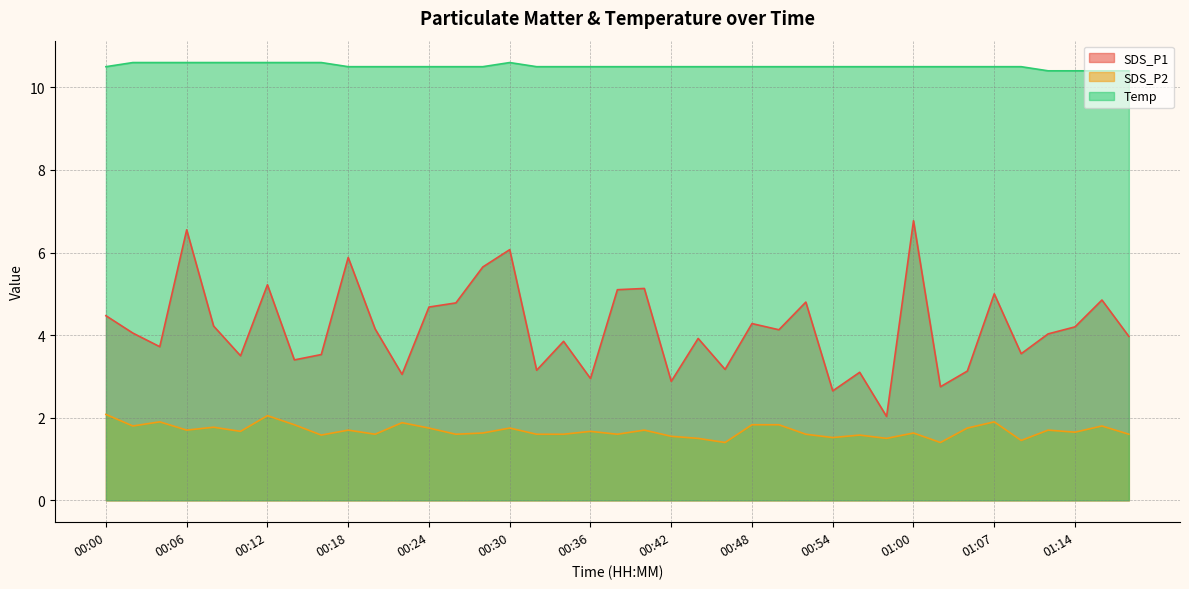

Which category has the highest value across all series?

00:02